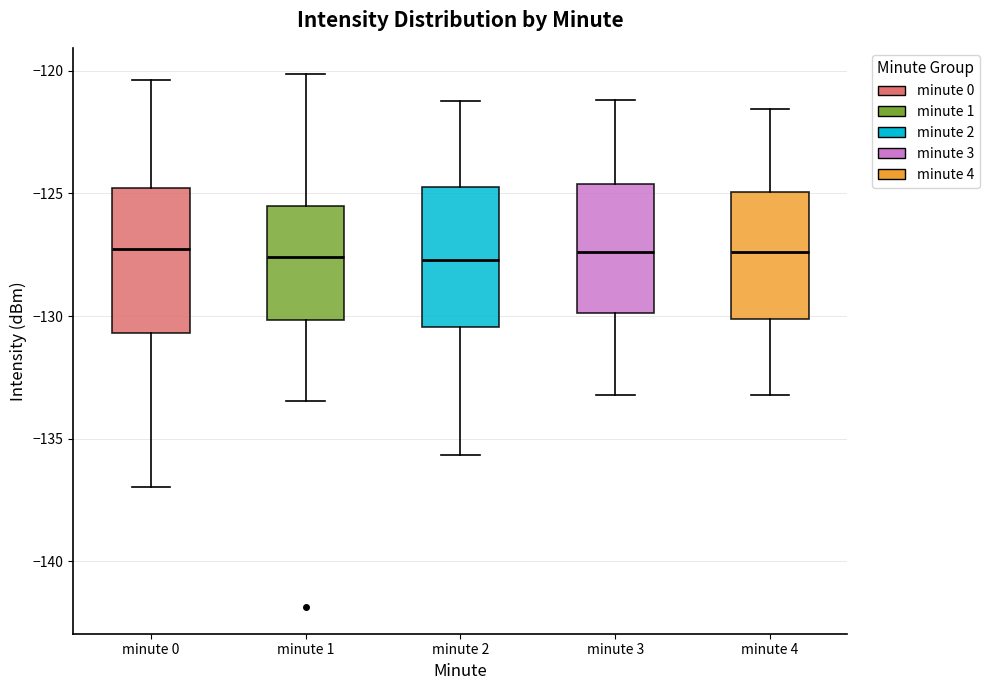

Reading left to right, transcribe this box plot: for each box, give where its median line is, the range the box spans, and where its two whiskers end, as read against the y-axis. The values are not printed on the chart, so give them approximately, as read against the axis.

minute 0: median -127.5, box -130.5 to -125.0, whiskers -137.0 to -120.5
minute 1: median -127.5, box -130.0 to -125.5, whiskers -133.5 to -120.0
minute 2: median -127.5, box -130.5 to -124.5, whiskers -135.5 to -121.0
minute 3: median -127.5, box -130.0 to -124.5, whiskers -133.0 to -121.0
minute 4: median -127.5, box -130.0 to -125.0, whiskers -133.0 to -121.5